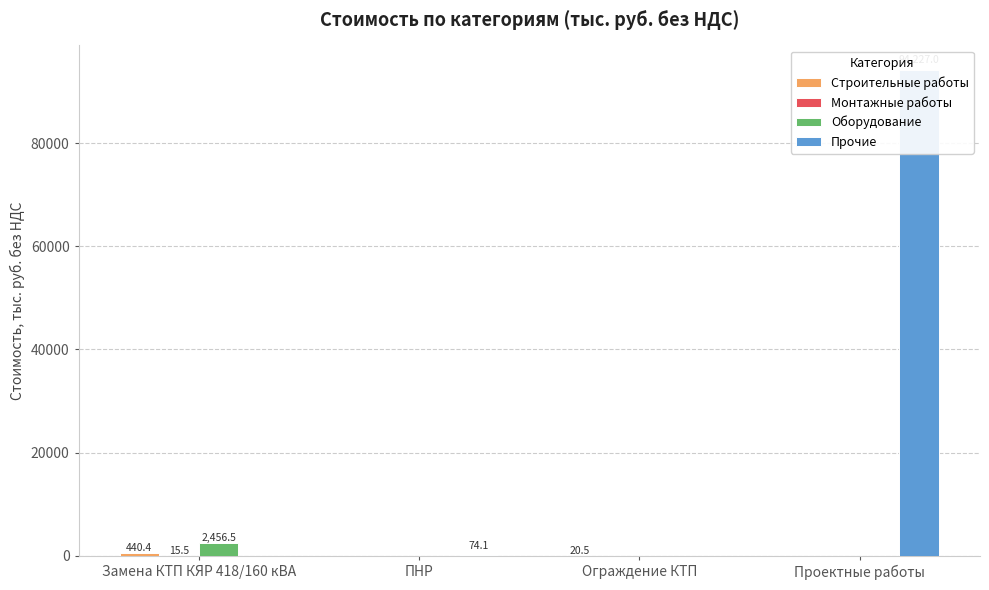

Reading left to right, what are all the values shown in this chart?

Строительные работы: 440.4	0.0	20.5	0.0
Монтажные работы: 15.5	0.0	0.0	0.0
Оборудование: 2456.5	0.0	0.0	0.0
Прочие: 0.0	74.1	0.0	94227.0